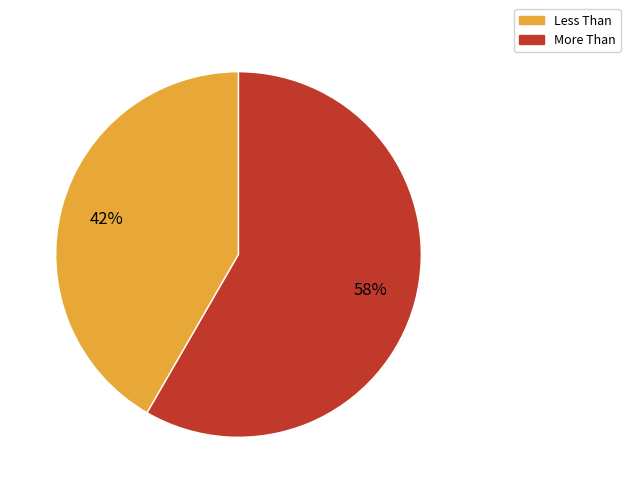

True or false: Less Than accounts for 49% of the total.

False